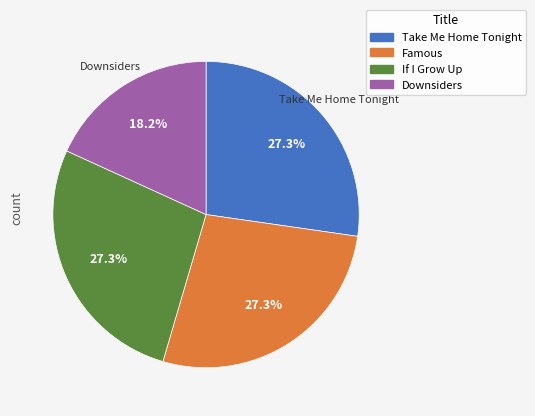

Which category has the smallest portion of the pie?

Downsiders